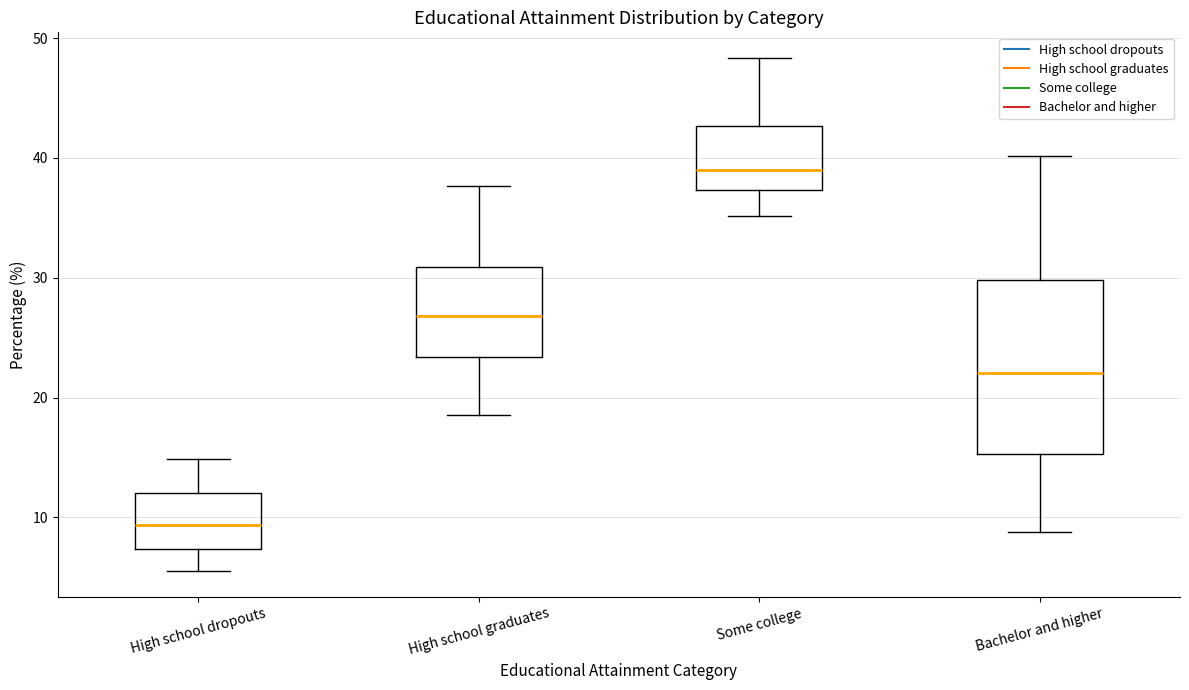

Which box is the tallest, from its lower edge to its upper edge?

Bachelor and higher